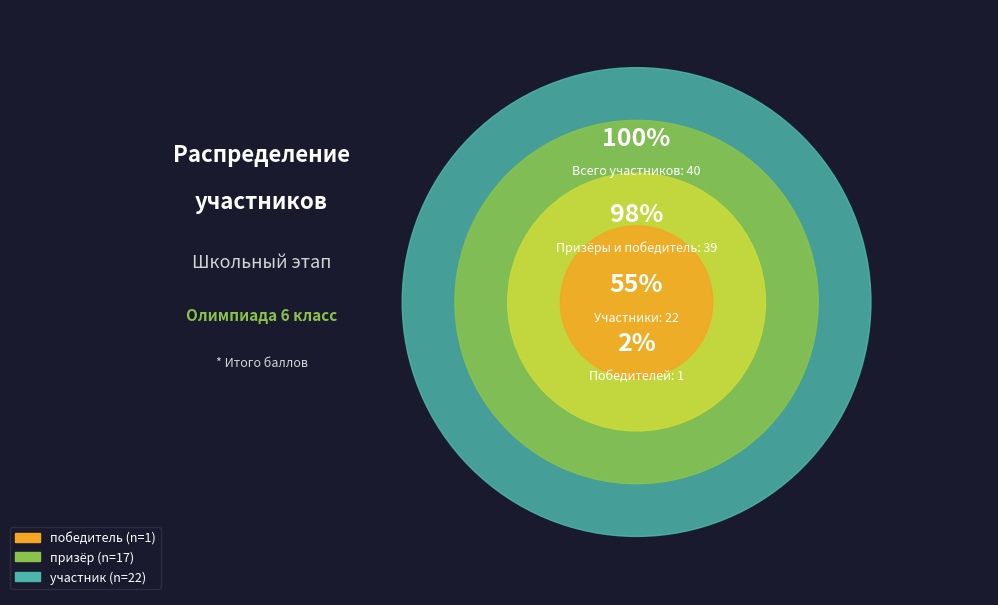

Is the sum of участник and победитель greater than half?

Yes